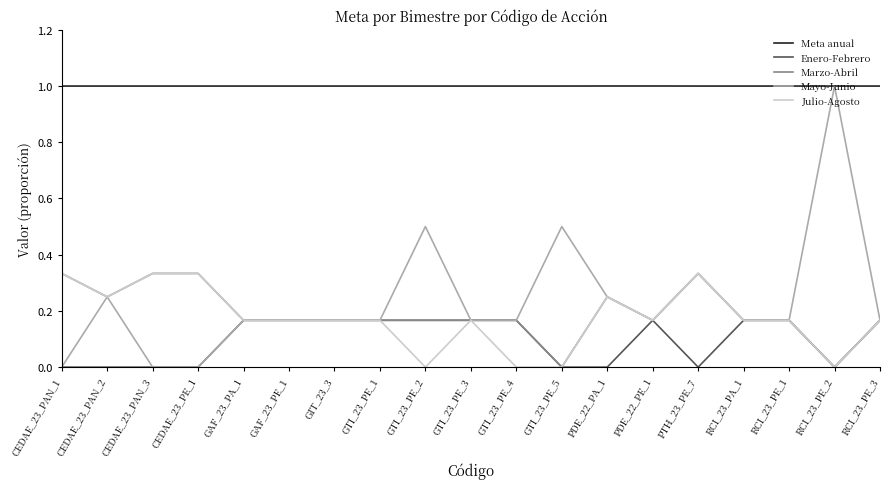

Which series has the widest spread of values?

Mayo-Junio